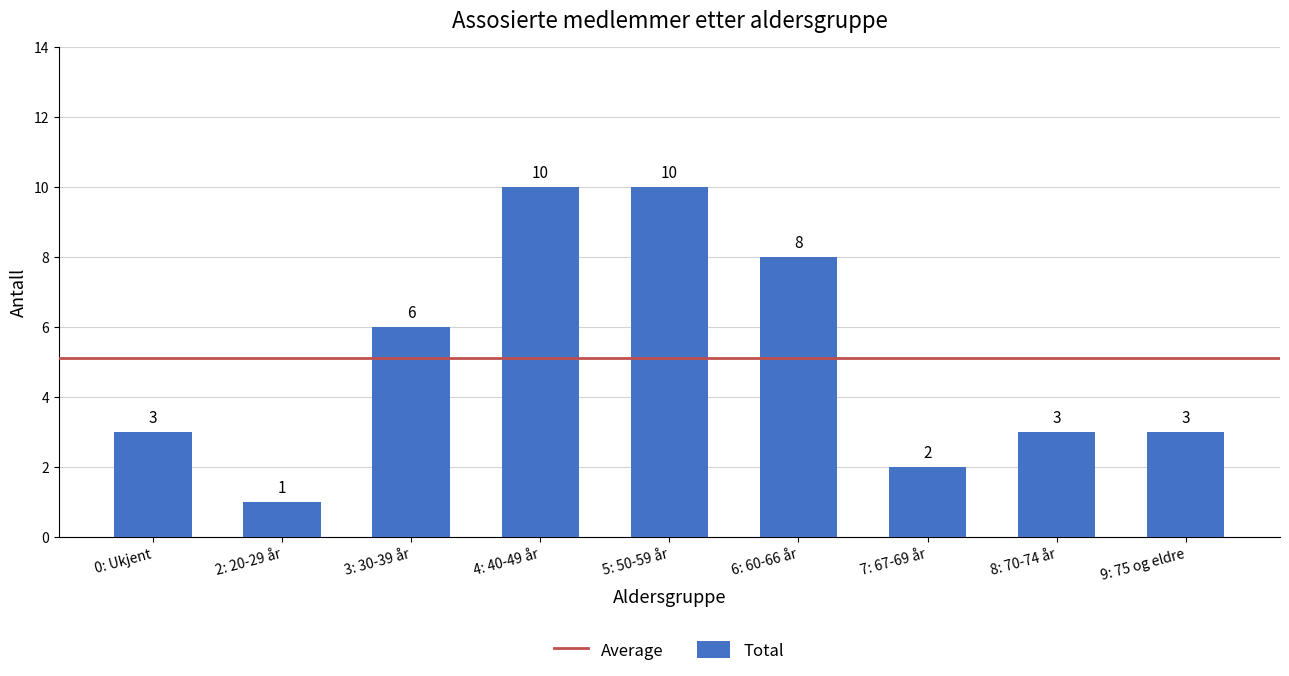

What is the value of the 4th bar from the left?

10